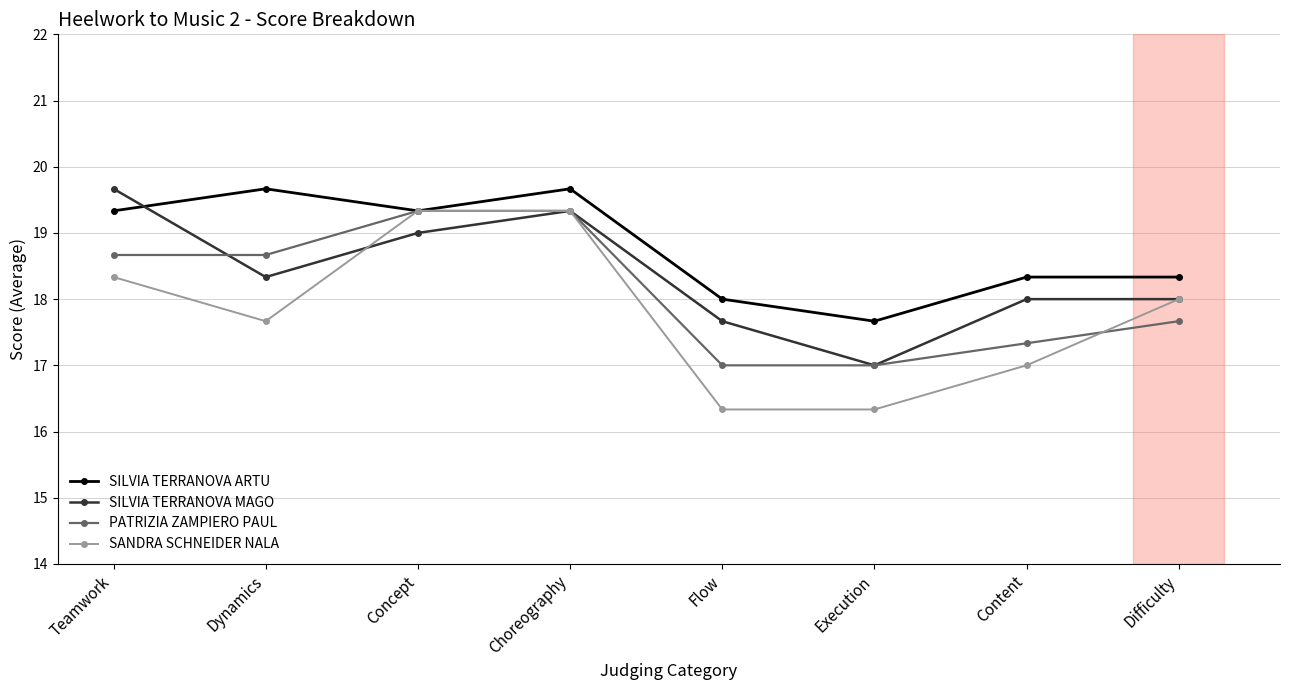

What is the label of the 2nd point from the left?

Dynamics